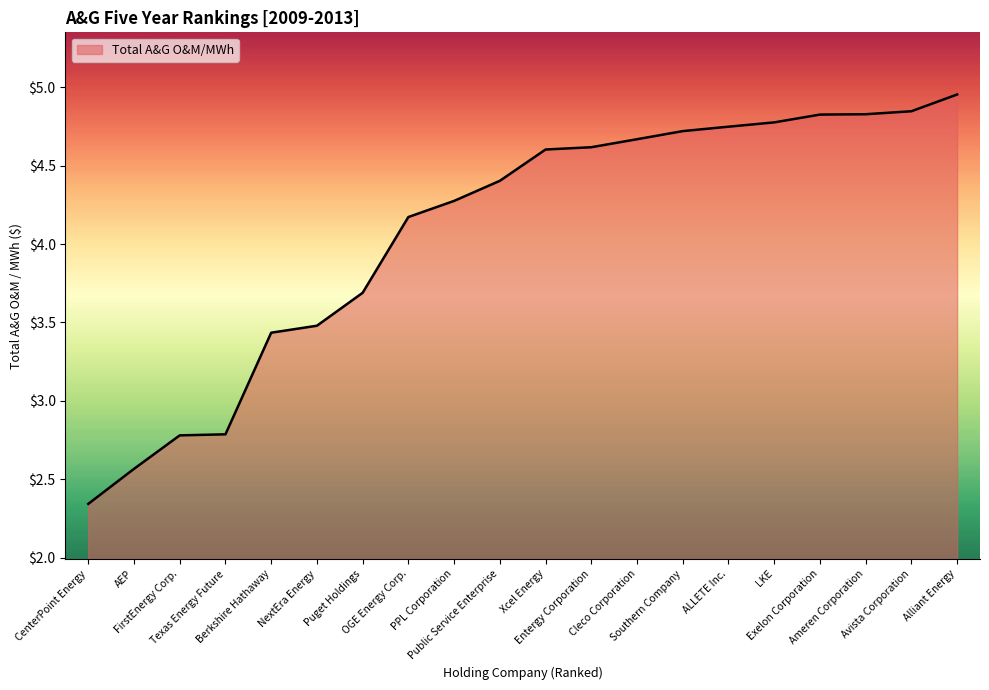

How many lines are shown in the chart?

1